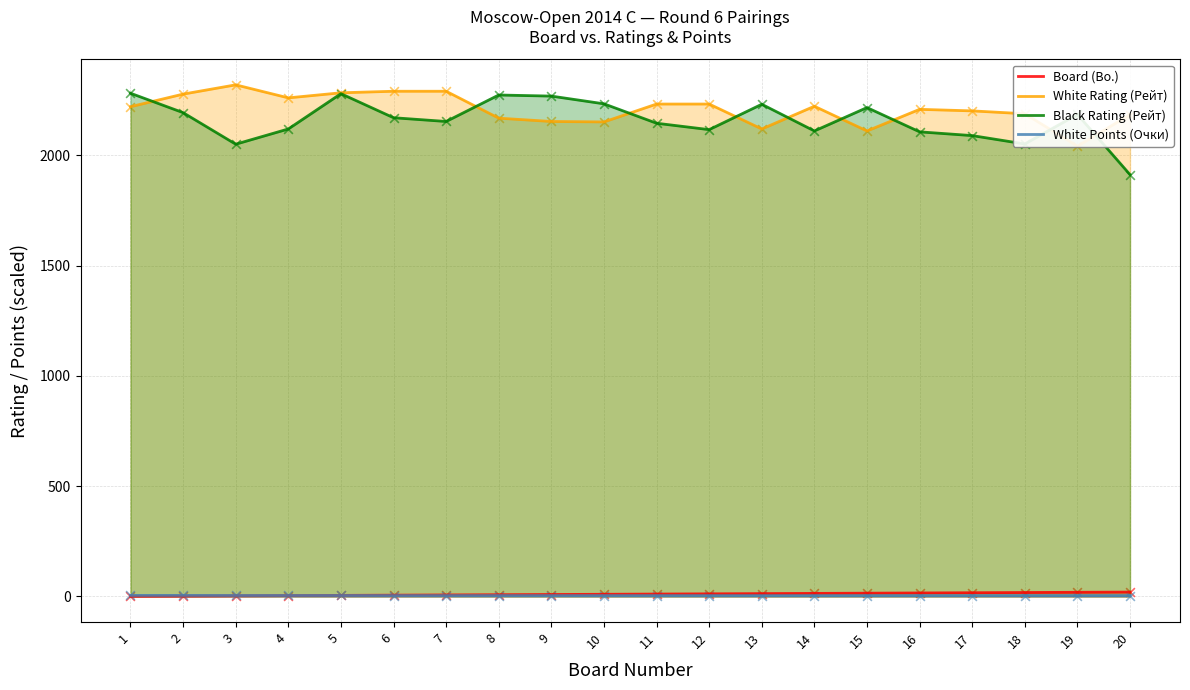

Which series contains the lowest Y value?

Board (Bo.)